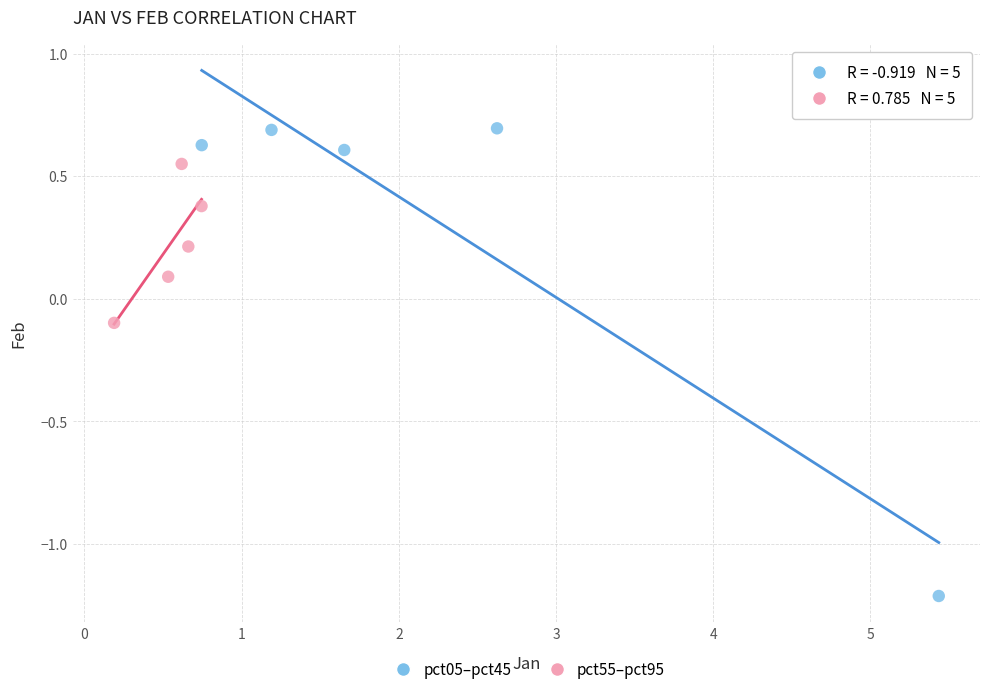

Which series contains the lowest Y value?

pct05–pct45